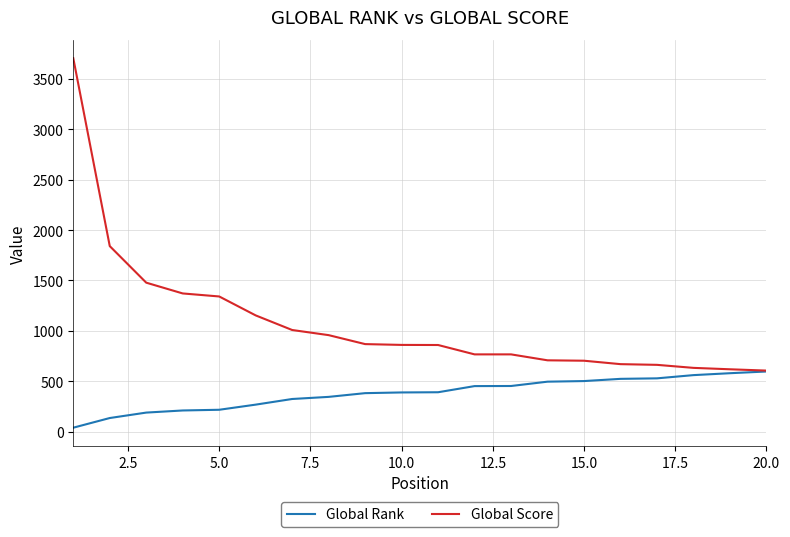

List the series in order of their overall mean, lowest first.

Global Rank, Global Score